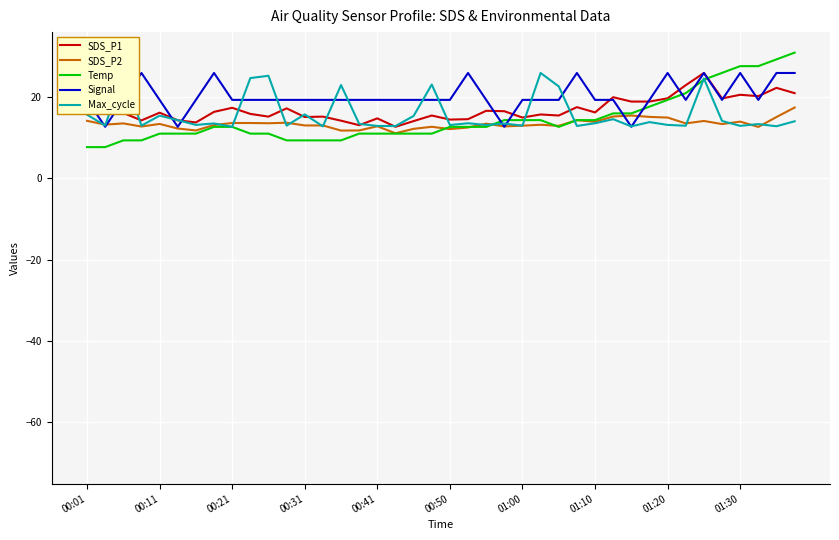

The value of Temp at 01:20 is 8.8. True or false?

False